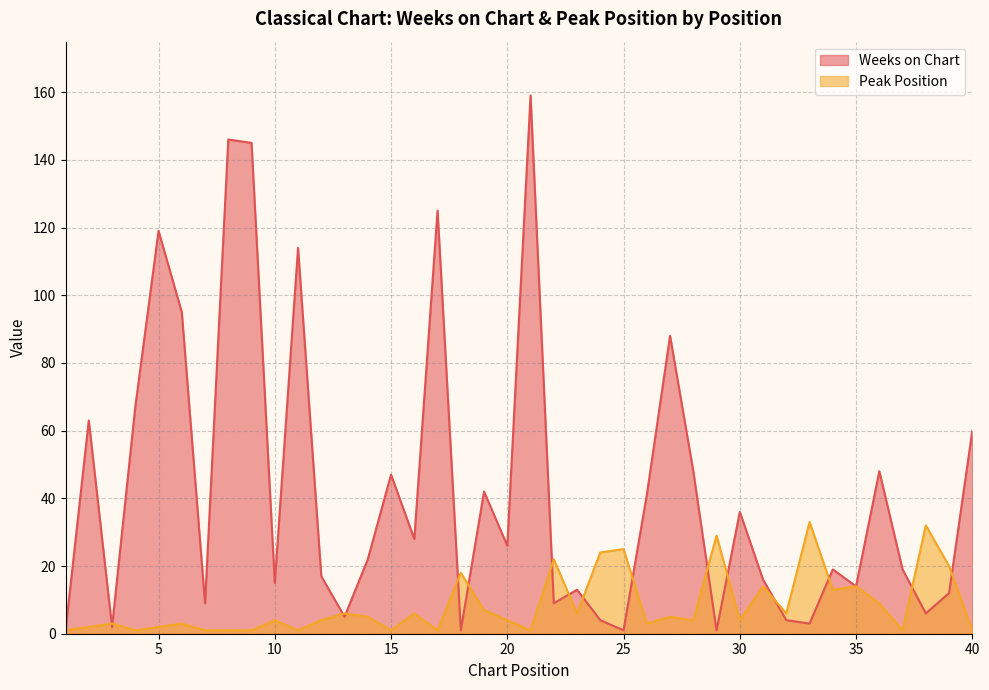

How many values in the Peak Position series are below 4?

16